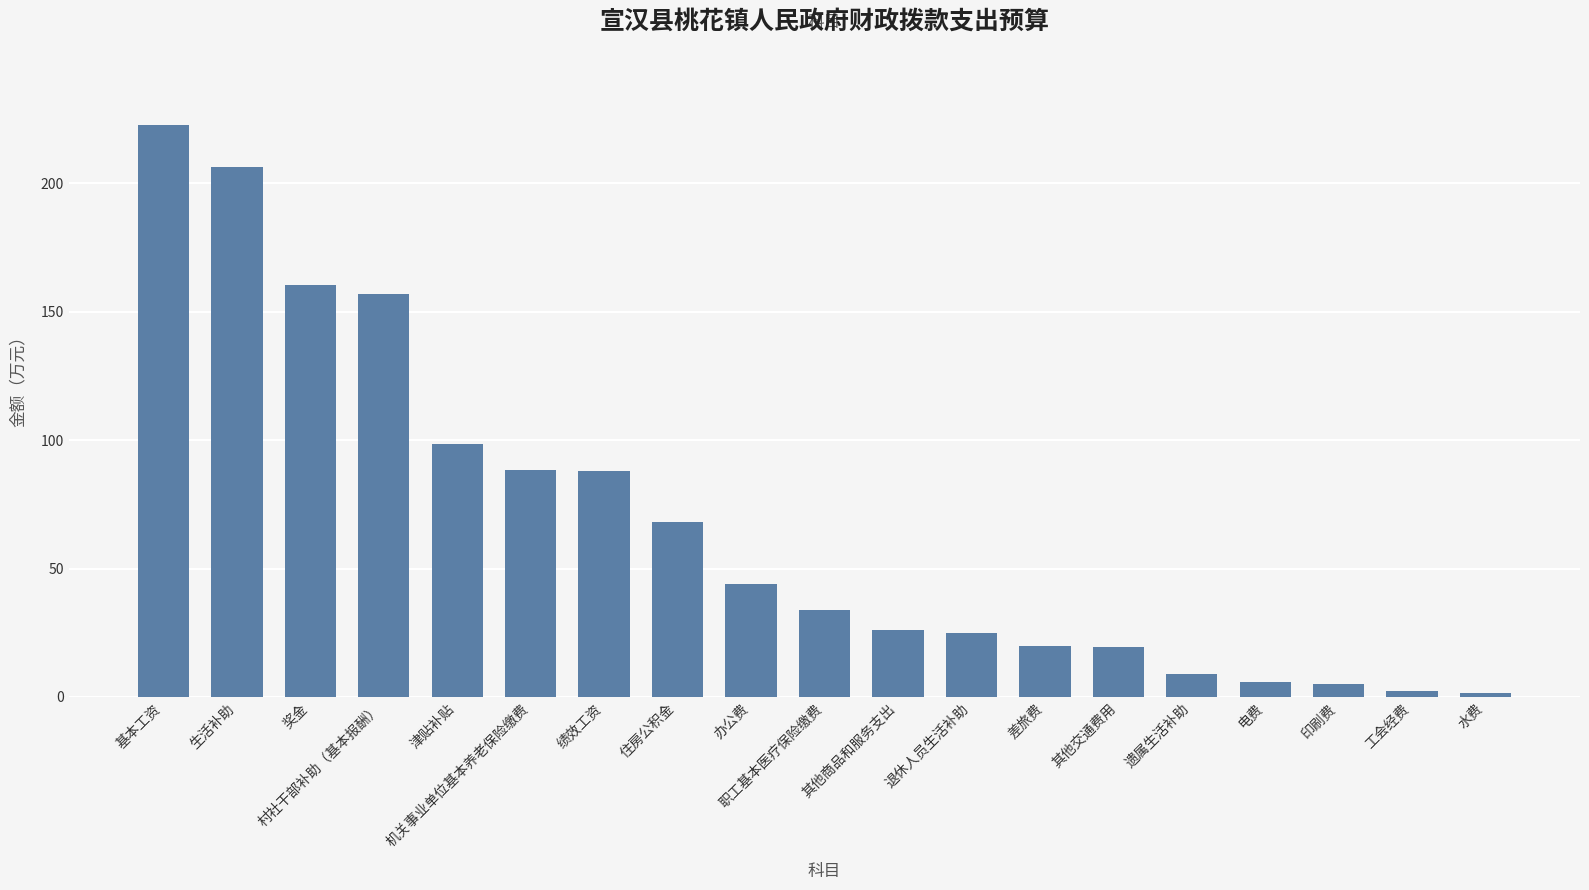

What is the difference between the second highest and minimum values?

204.9